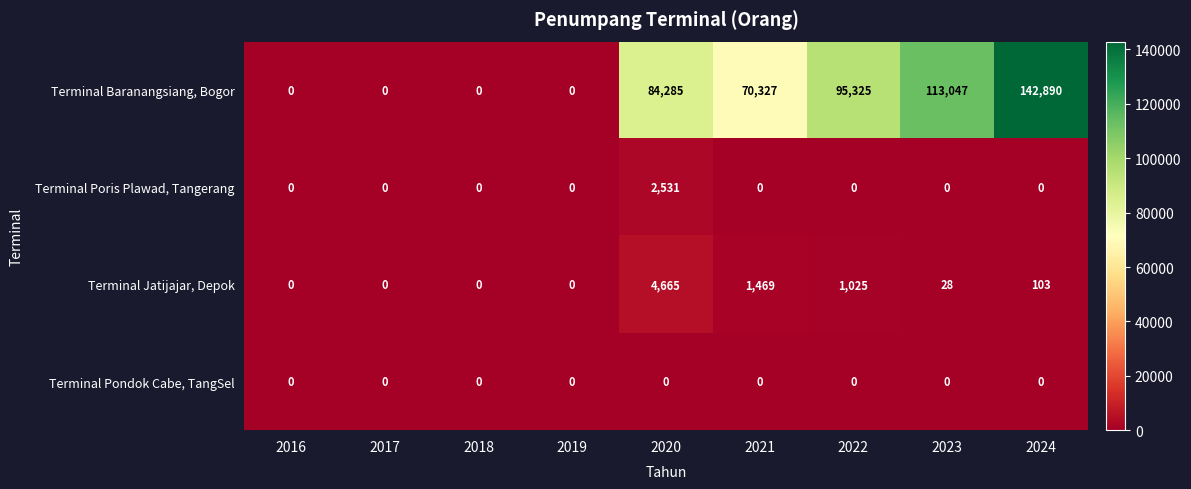

Which series changed the most between 2020 and 2023?

Terminal Baranangsiang, Bogor